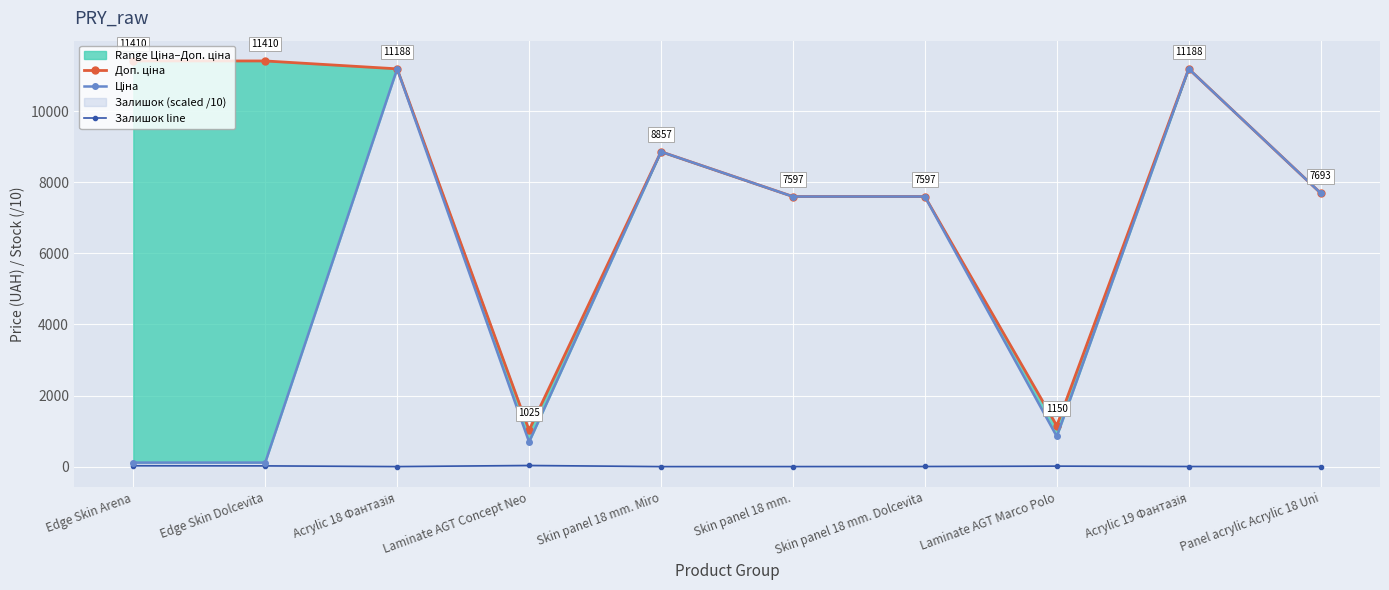

What is the total value across all series at Laminate AGT Marco Polo?

2012.7